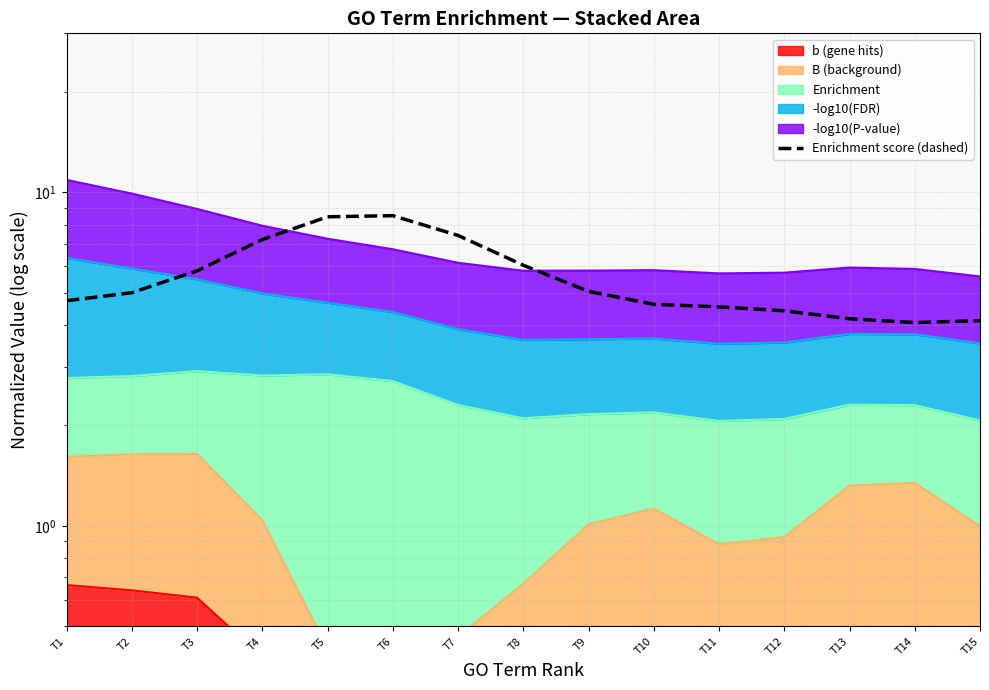

Reading left to right, transcribe all the data shown in this chart.

T1=4.7	T2=5.0	T3=5.8	T4=7.2	T5=8.5	T6=8.5	T7=7.4	T8=6.0	T9=5.0	T10=4.6	T11=4.5	T12=4.4	T13=4.2	T14=4.1	T15=4.1